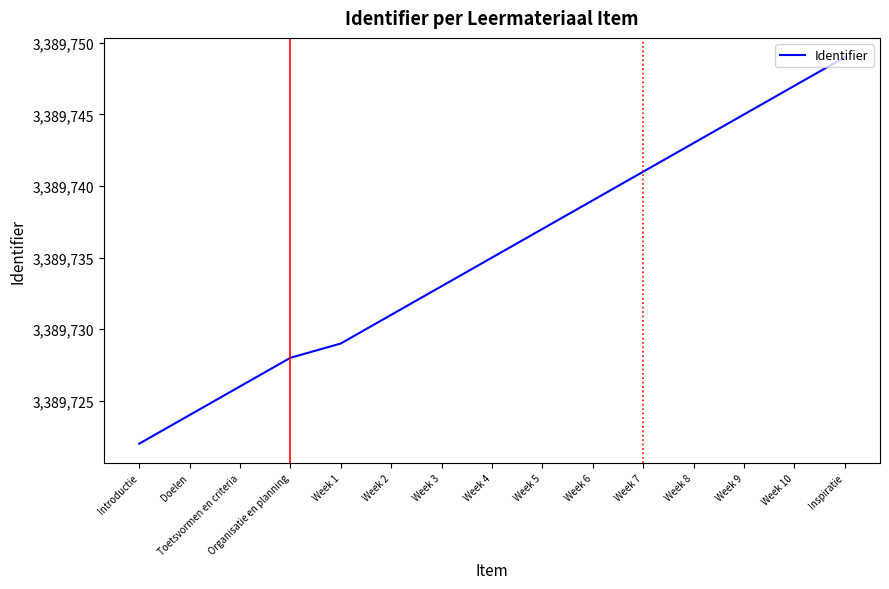

Approximately how many times larger is the value at Toetsvormen en criteria compared to Week 1?

1.0